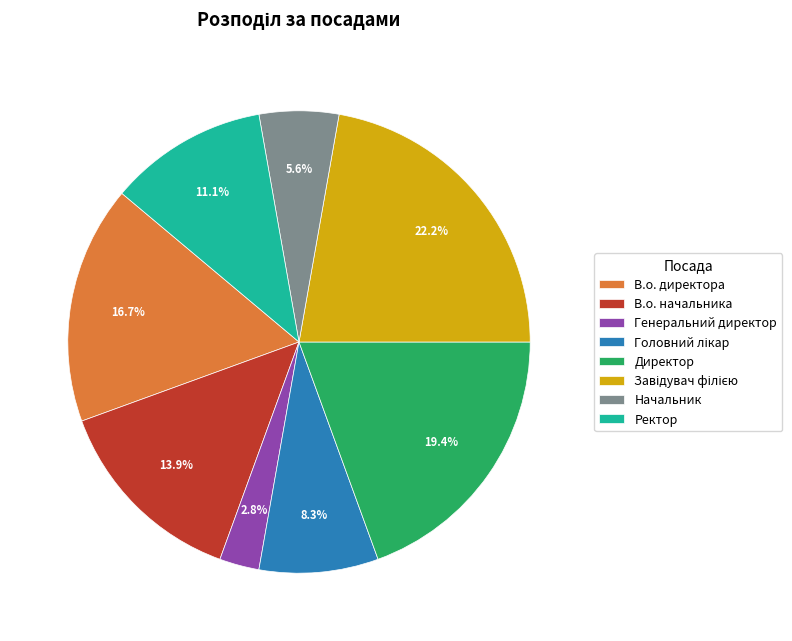

How many segments does this pie chart have?

8